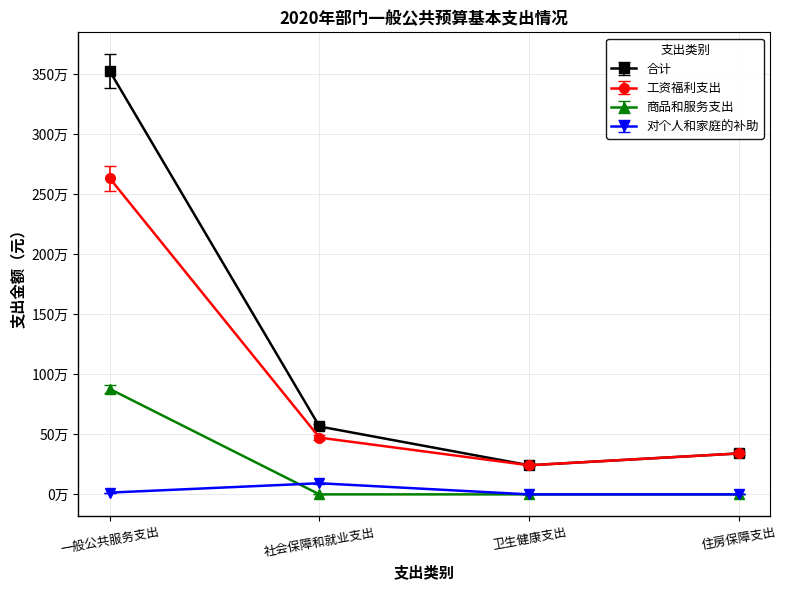

Reading right to left, extract all data points from this chart.

合计: 341071.0	242632.0	565648.0	3524992.0
工资福利支出: 327428.2	232926.7	453994.6	2527011.8
商品和服务支出: 0.0	0.0	0.0	877868.0
对个人和家庭的补助: 0.0	0.0	92737.0	14820.0